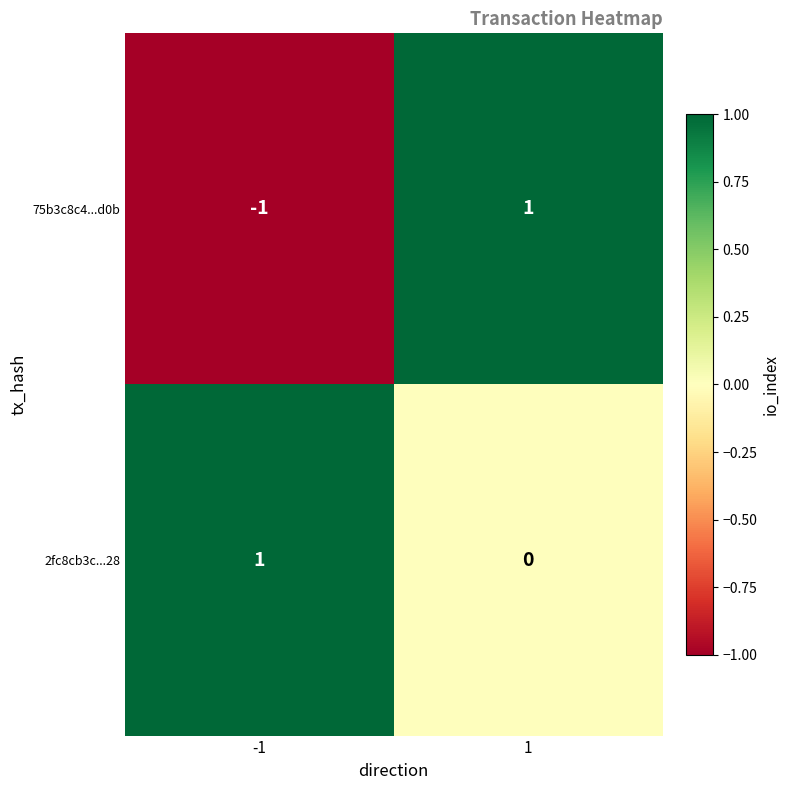

Which series changed the most between -1 and 1?

75b3c8c4...d0b